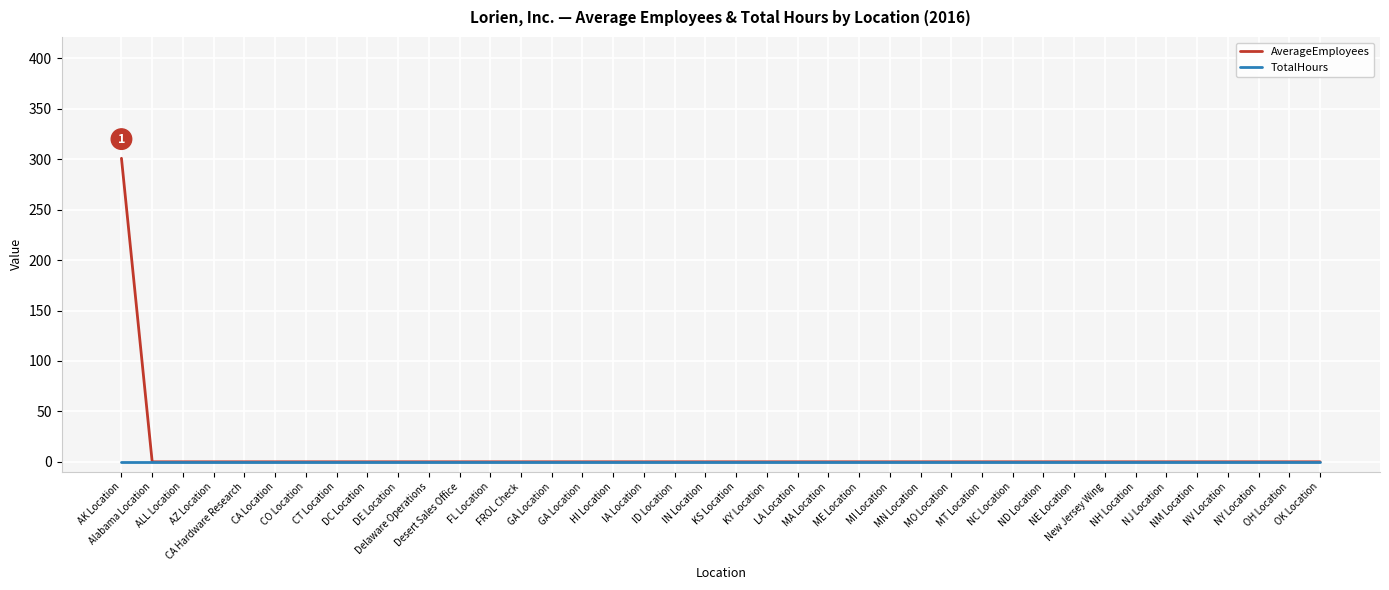

What are all the series names shown in the legend?

AverageEmployees, TotalHours